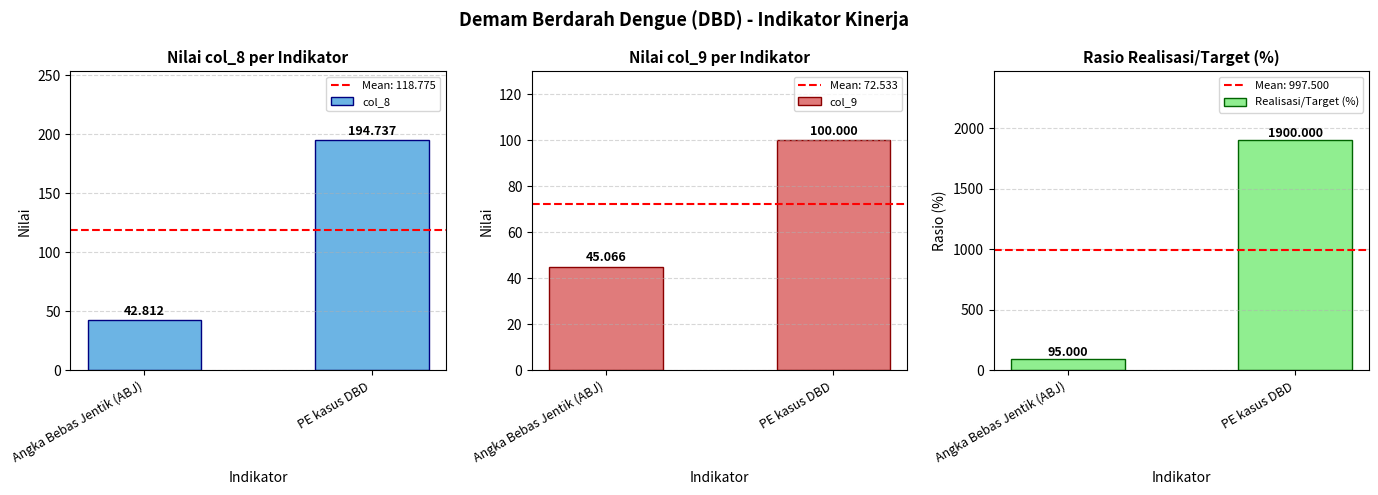

How many data points in col_8 are above 194?

1